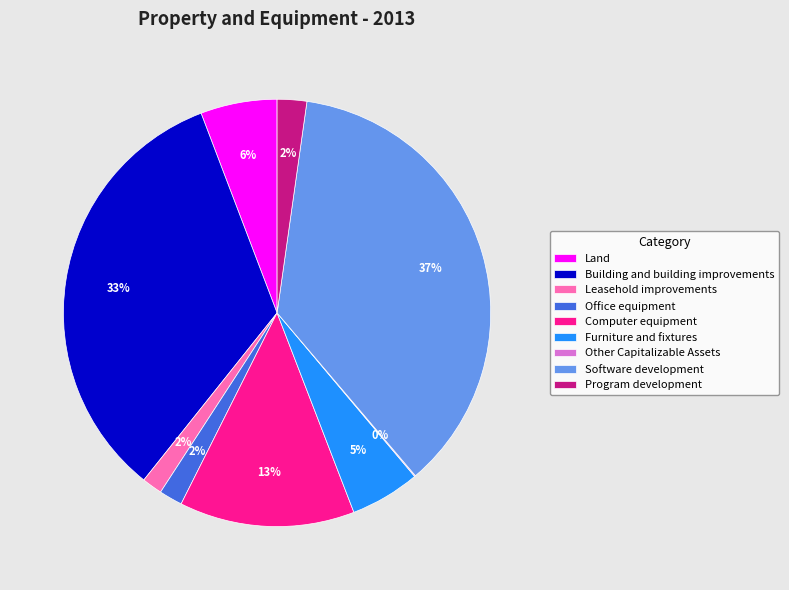

To the nearest percent, what is the difference between the Land and Program development slice percentages?

4%